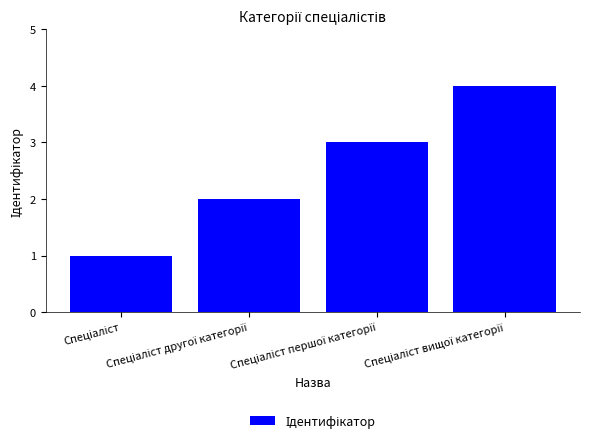

What is the greatest value displayed?

4